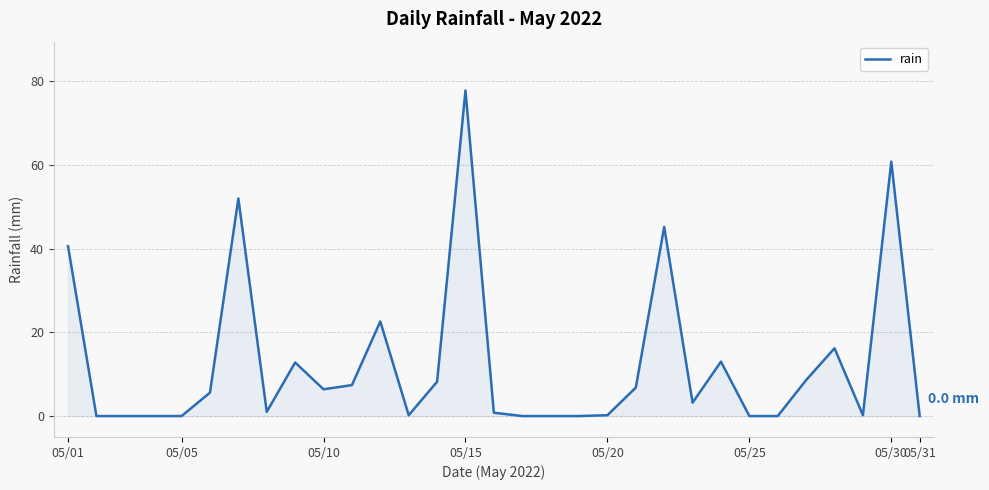

What is the greatest value displayed?

77.8